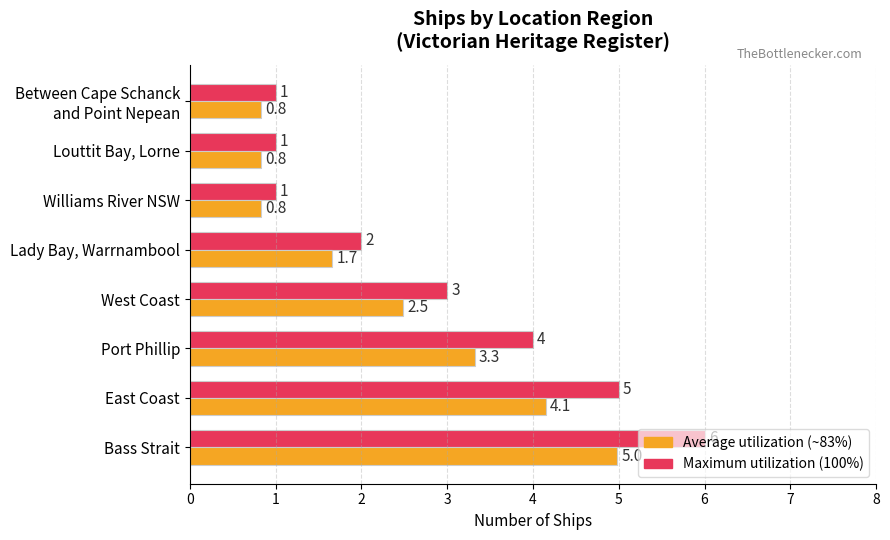

What is the spread (max minus min) of values at Bass Strait?

1.0